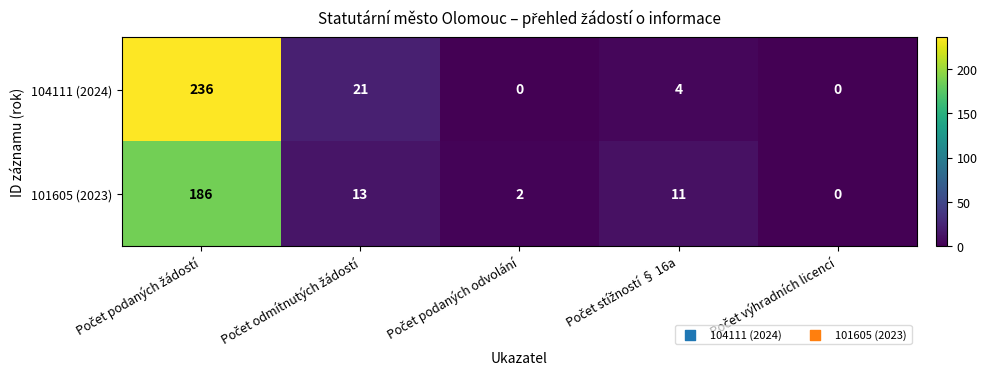

Reading left to right, list all the values displayed in this chart.

104111 (2024): 236	21	0	4	0
101605 (2023): 186	13	2	11	0